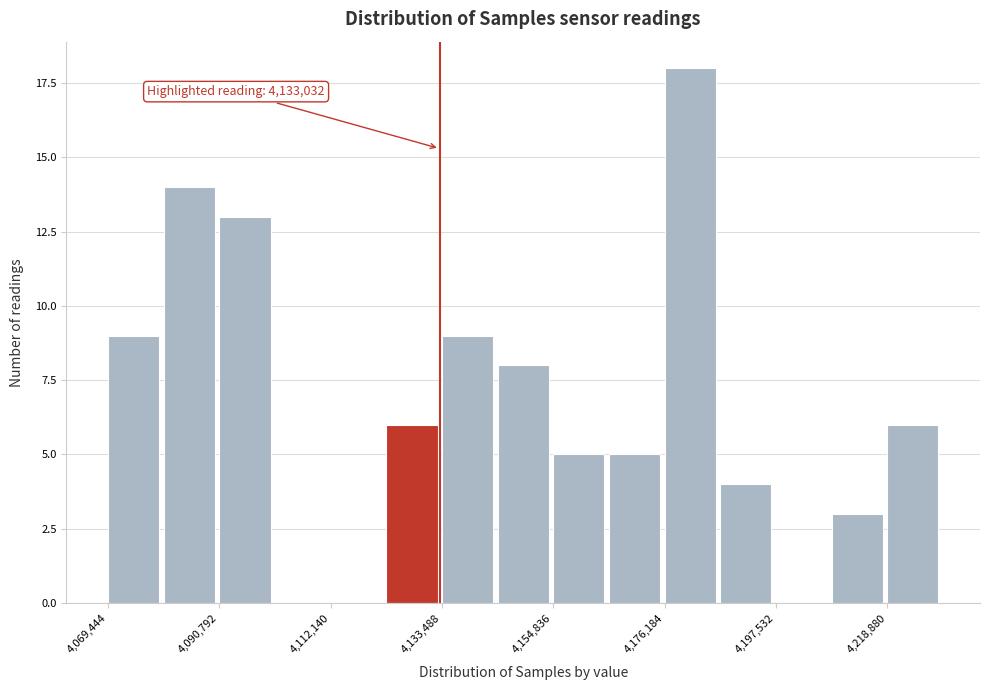

Around what value on the x-axis is the tallest bar? Give the approximate position of its centre, as read against the axis.

4180000